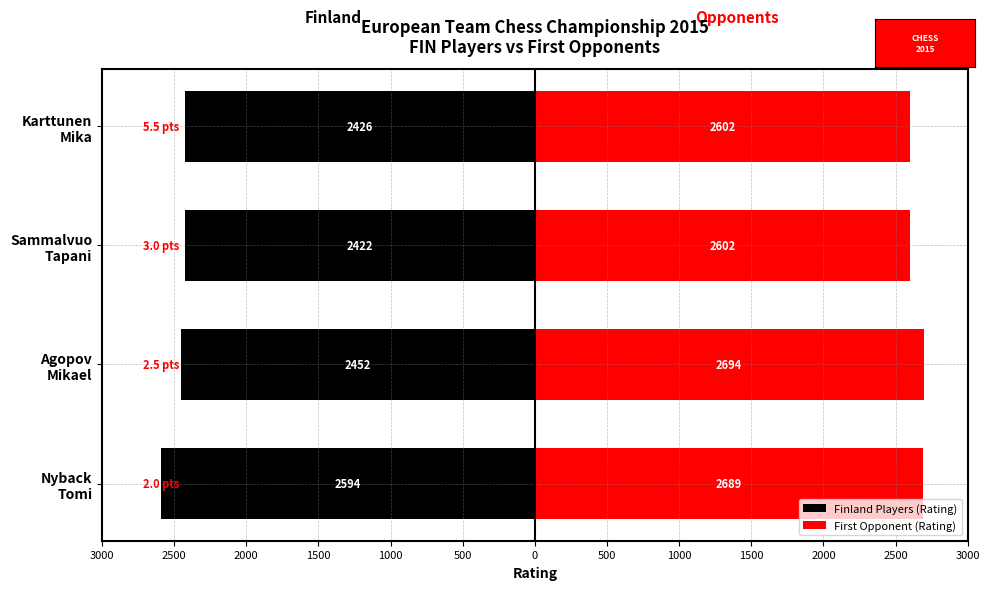

The value of Finland Players (Rating) at Karttunen Mika is -2426. True or false?

True